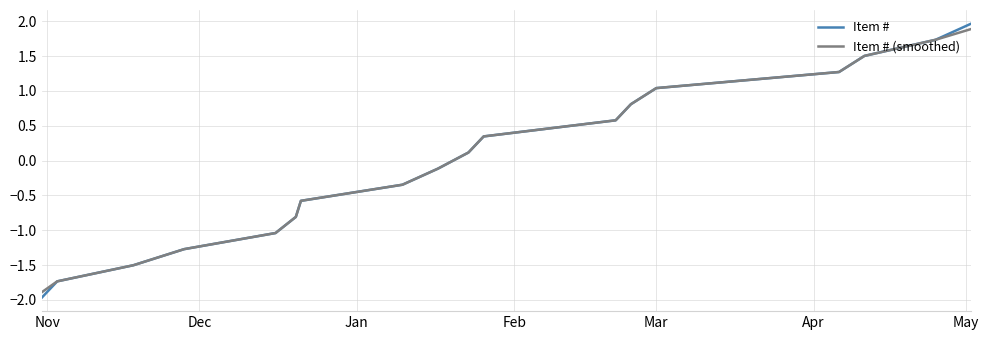

Which series has the largest range (max minus min)?

Item #